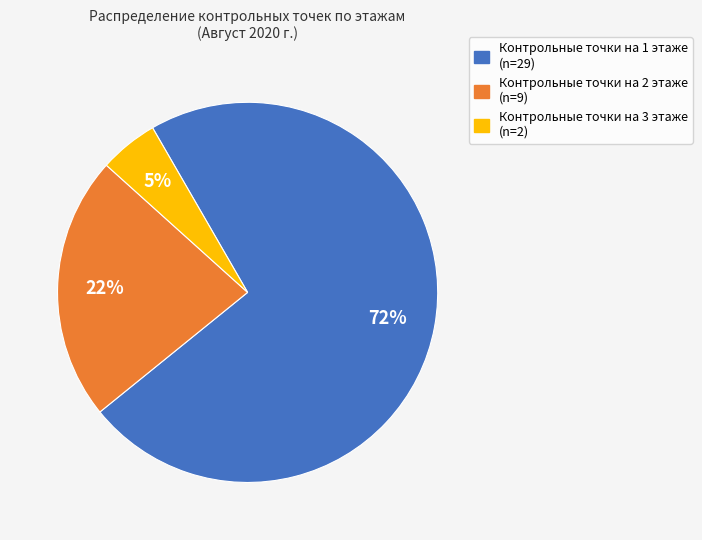

Does any single category account for the majority?

Yes